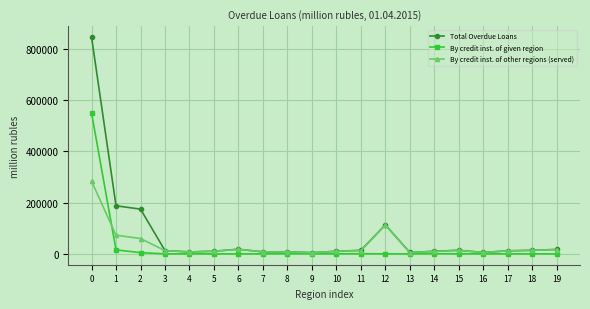

How many data points does each series have?

20